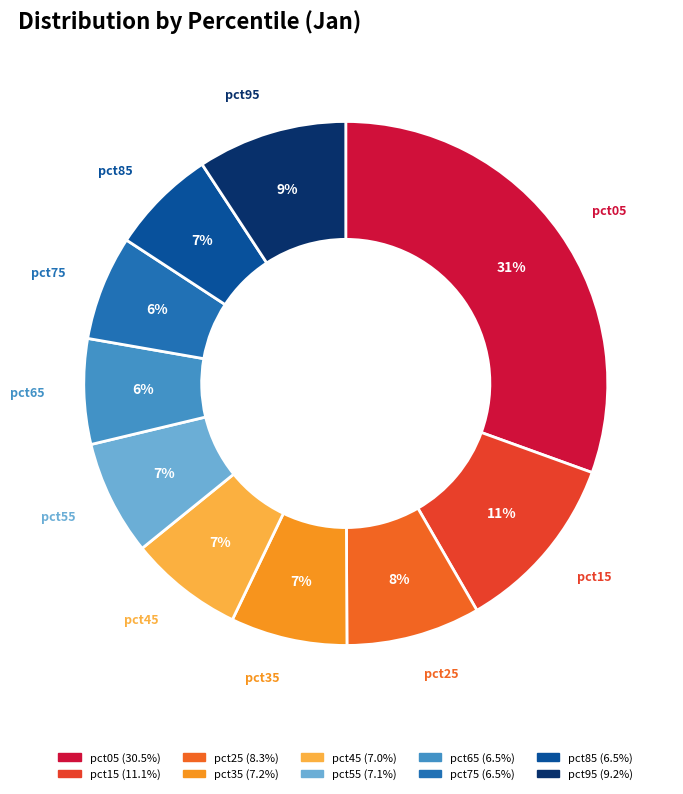

Which category has the biggest portion of the pie?

pct05